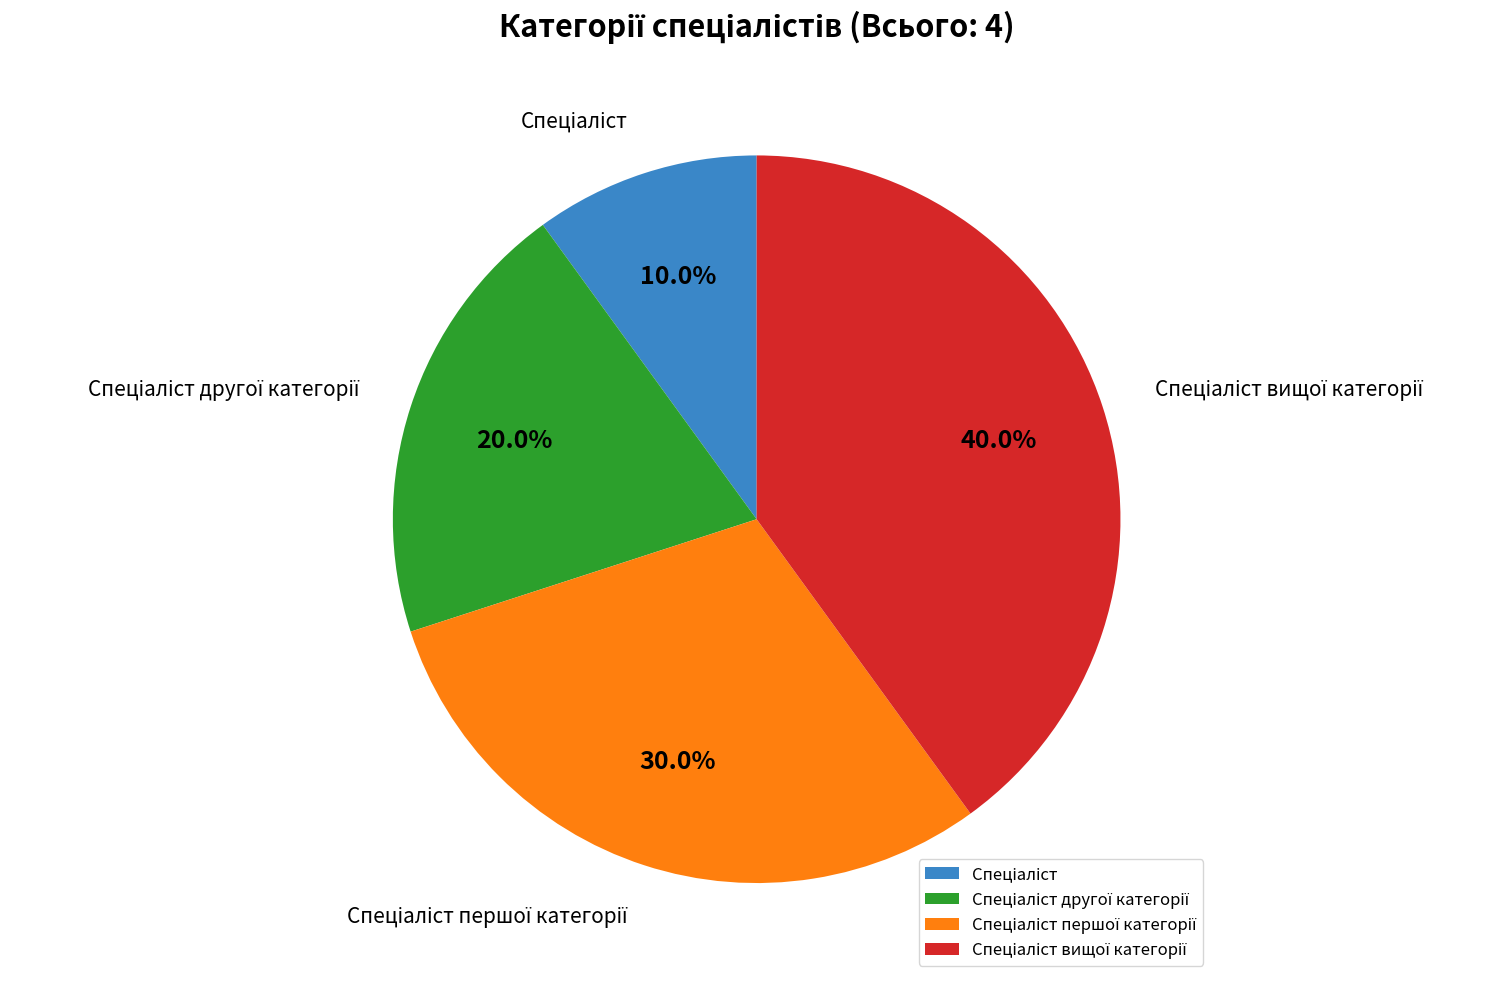

Is there any slice that represents more than half of the pie?

No